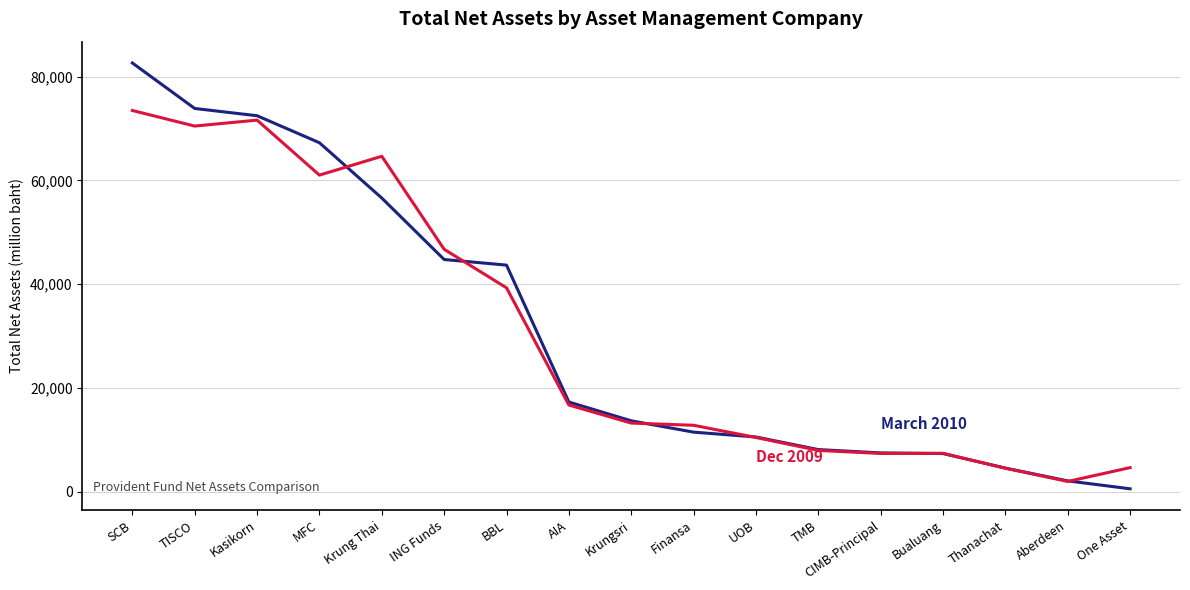

Does the chart display data point markers on the line(s)?

No